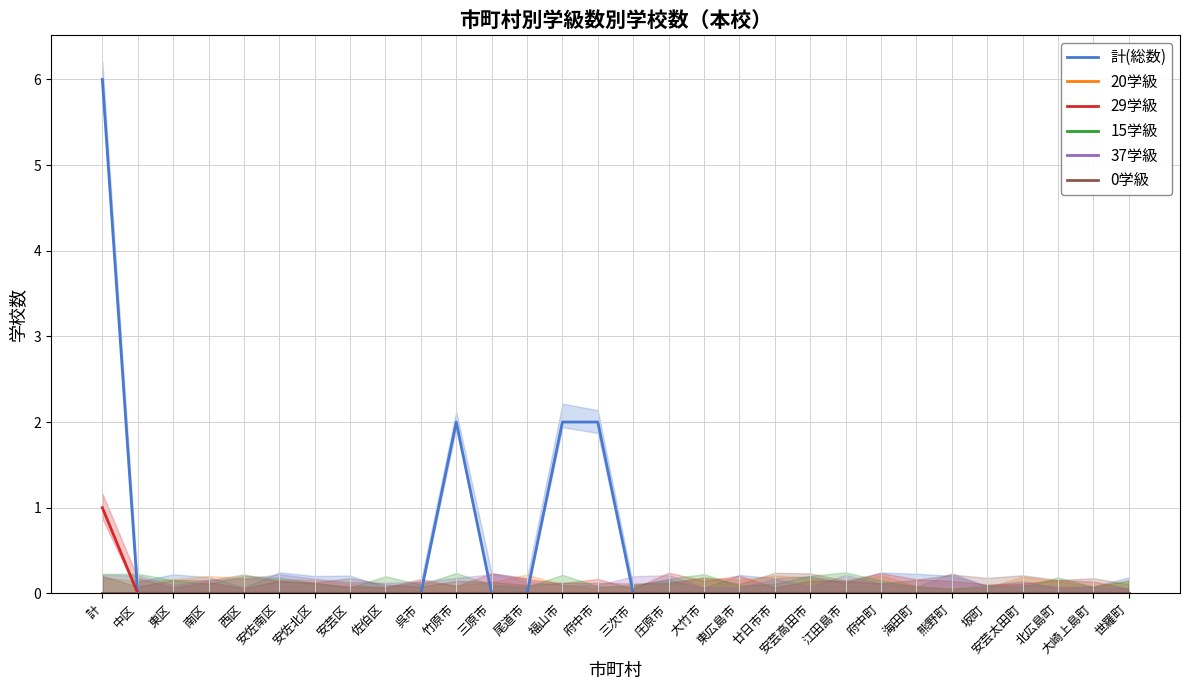

Reading left to right, transcribe all the data shown in this chart.

計(総数): 計=6	中区=0	東区=0	南区=0	西区=0	安佐南区=0	安佐北区=0	安芸区=0	佐伯区=0	呉市=0	竹原市=2	三原市=0	尾道市=0	福山市=2	府中市=2	三次市=0	庄原市=0	大竹市=0	東広島市=0	廿日市市=0	安芸高田市=0	江田島市=0	府中町=0	海田町=0	熊野町=0	坂町=0	安芸太田町=0	北広島町=0	大崎上島町=0	世羅町=0
20学級: 計=0	中区=0	東区=0	南区=0	西区=0	安佐南区=0	安佐北区=0	安芸区=0	佐伯区=0	呉市=0	竹原市=0	三原市=0	尾道市=0	福山市=0	府中市=0	三次市=0	庄原市=0	大竹市=0	東広島市=0	廿日市市=0	安芸高田市=0	江田島市=0	府中町=0	海田町=0	熊野町=0	坂町=0	安芸太田町=0	北広島町=0	大崎上島町=0	世羅町=0
29学級: 計=1	中区=0	東区=0	南区=0	西区=0	安佐南区=0	安佐北区=0	安芸区=0	佐伯区=0	呉市=0	竹原市=0	三原市=0	尾道市=0	福山市=0	府中市=0	三次市=0	庄原市=0	大竹市=0	東広島市=0	廿日市市=0	安芸高田市=0	江田島市=0	府中町=0	海田町=0	熊野町=0	坂町=0	安芸太田町=0	北広島町=0	大崎上島町=0	世羅町=0
15学級: 計=0	中区=0	東区=0	南区=0	西区=0	安佐南区=0	安佐北区=0	安芸区=0	佐伯区=0	呉市=0	竹原市=0	三原市=0	尾道市=0	福山市=0	府中市=0	三次市=0	庄原市=0	大竹市=0	東広島市=0	廿日市市=0	安芸高田市=0	江田島市=0	府中町=0	海田町=0	熊野町=0	坂町=0	安芸太田町=0	北広島町=0	大崎上島町=0	世羅町=0
37学級: 計=0	中区=0	東区=0	南区=0	西区=0	安佐南区=0	安佐北区=0	安芸区=0	佐伯区=0	呉市=0	竹原市=0	三原市=0	尾道市=0	福山市=0	府中市=0	三次市=0	庄原市=0	大竹市=0	東広島市=0	廿日市市=0	安芸高田市=0	江田島市=0	府中町=0	海田町=0	熊野町=0	坂町=0	安芸太田町=0	北広島町=0	大崎上島町=0	世羅町=0
0学級: 計=0	中区=0	東区=0	南区=0	西区=0	安佐南区=0	安佐北区=0	安芸区=0	佐伯区=0	呉市=0	竹原市=0	三原市=0	尾道市=0	福山市=0	府中市=0	三次市=0	庄原市=0	大竹市=0	東広島市=0	廿日市市=0	安芸高田市=0	江田島市=0	府中町=0	海田町=0	熊野町=0	坂町=0	安芸太田町=0	北広島町=0	大崎上島町=0	世羅町=0